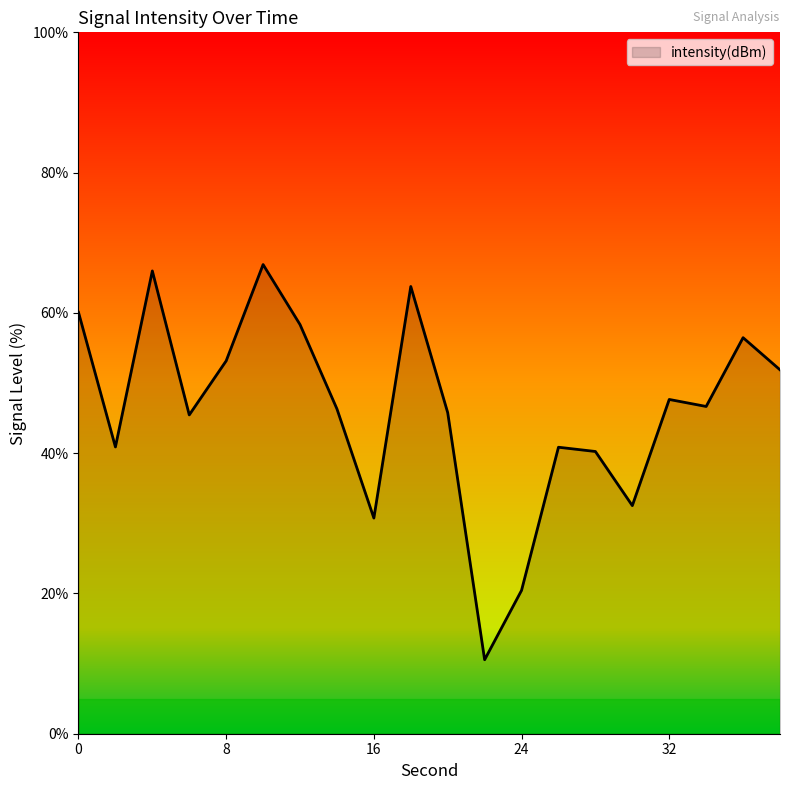

What is the greatest value displayed?

66.9